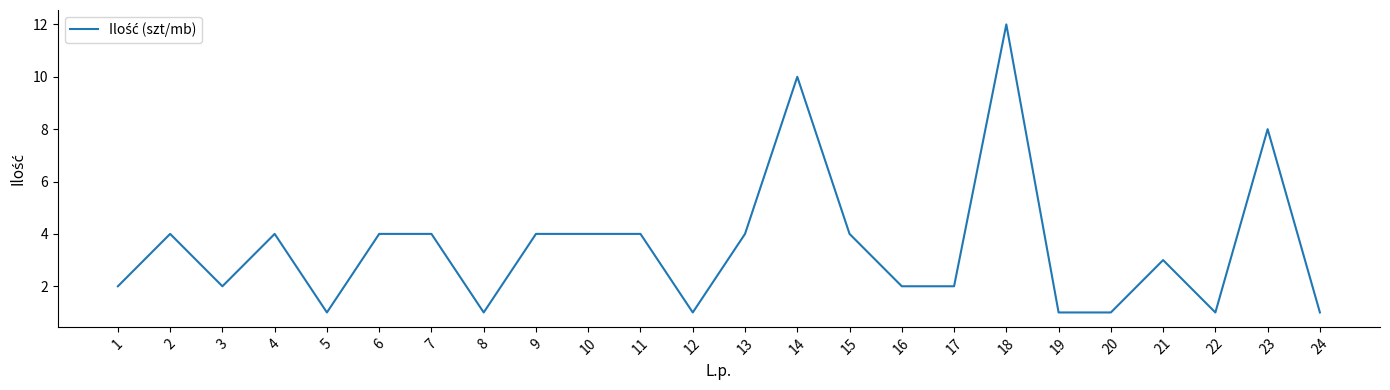

The value at 20 is 0. True or false?

False